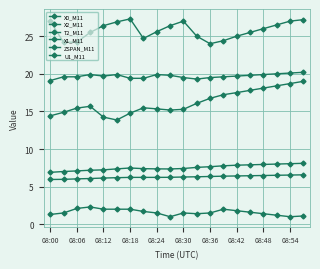

At how many categories does at least one series exceed 17?

20